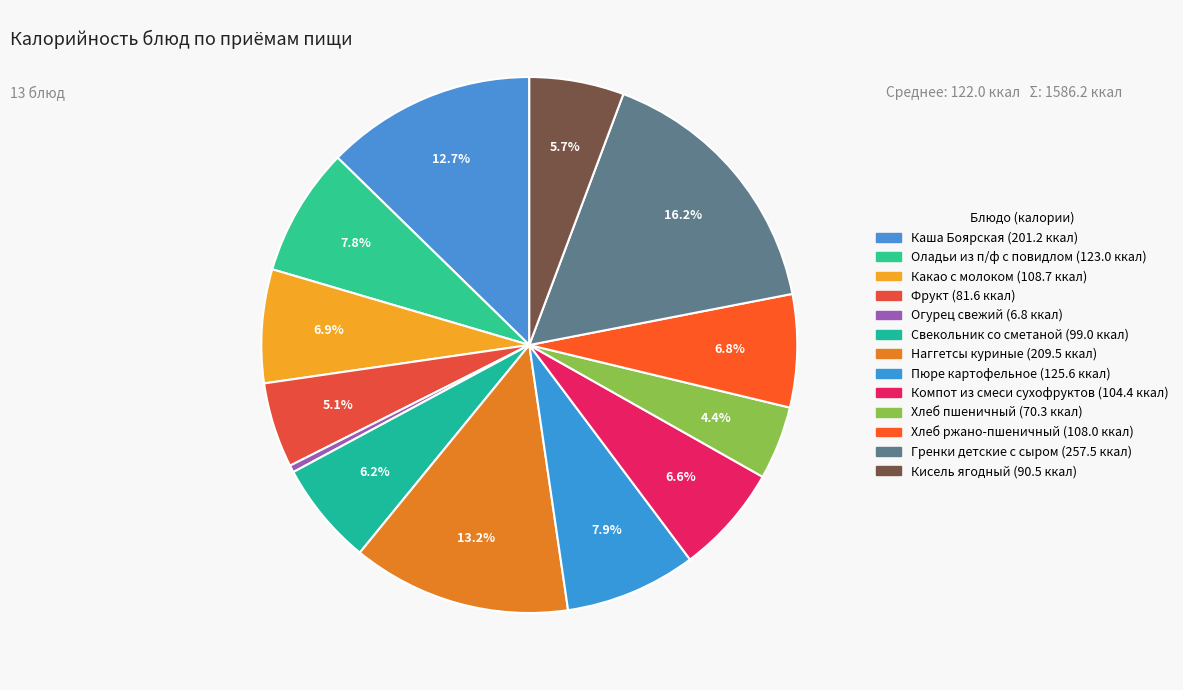

What is the total percentage of Свекольник со сметаной and Хлеб пшеничный?

10.7%